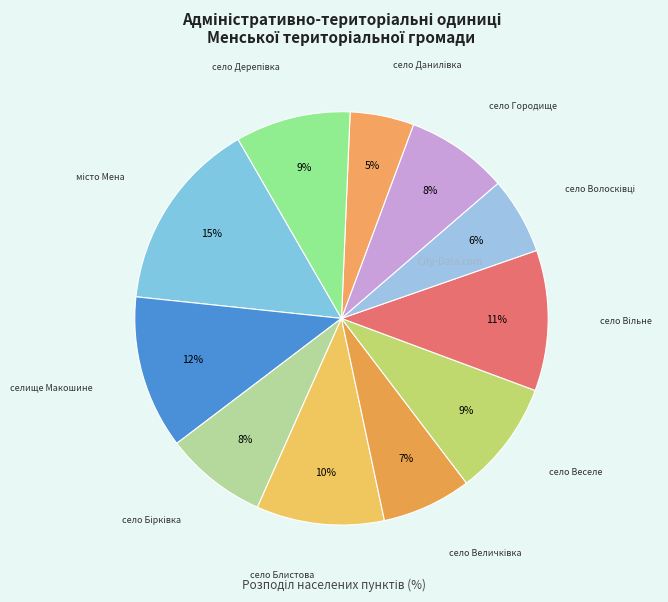

How many slices are in this pie chart?

11